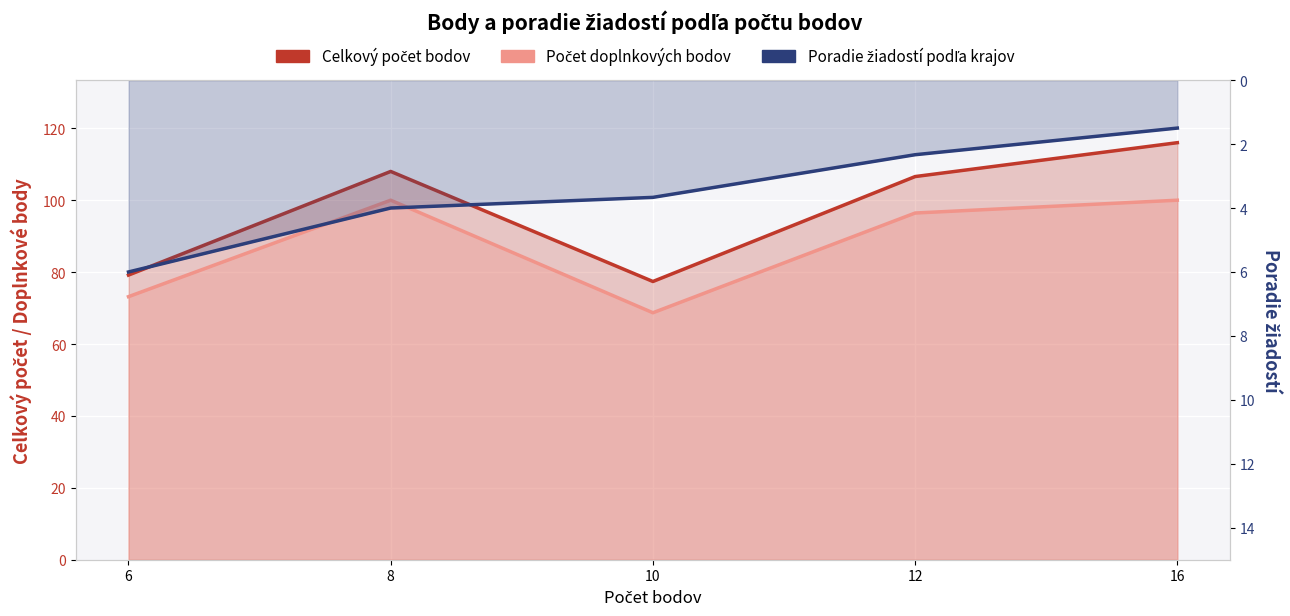

Reading left to right, extract all data points from this chart.

Celkový počet bodov: 6=79.2	8=108.0	10=77.4	12=106.6	16=116.0
Počet doplnkových bodov: 6=73.2	8=100.0	10=68.7	12=96.4	16=100.0
Poradie žiadostí podľa krajov: 6=6.0	8=4.0	10=3.7	12=2.3	16=1.5